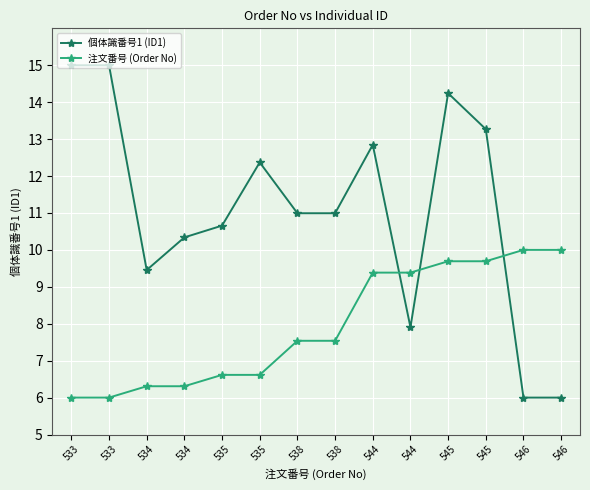

Does the chart have visible grid lines?

Yes